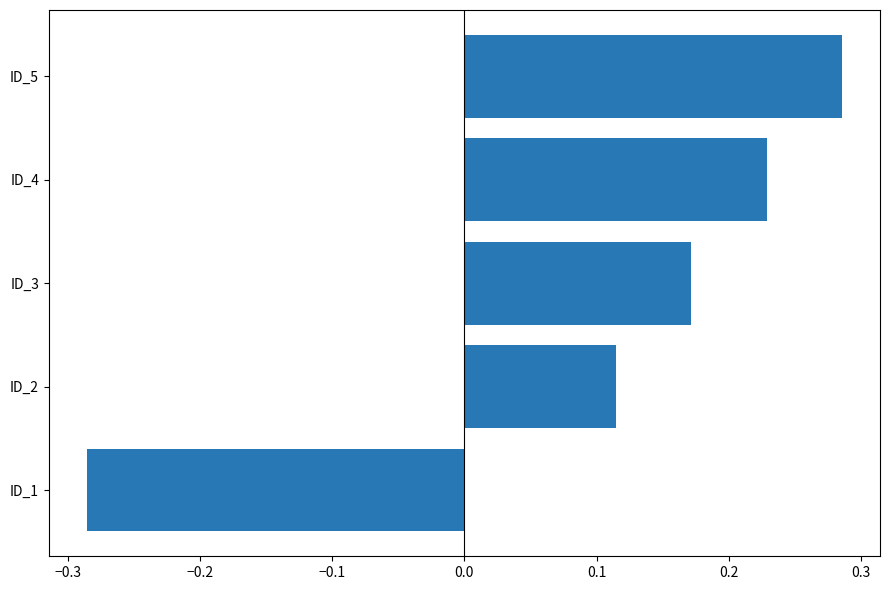

How many series are shown in this chart?

1